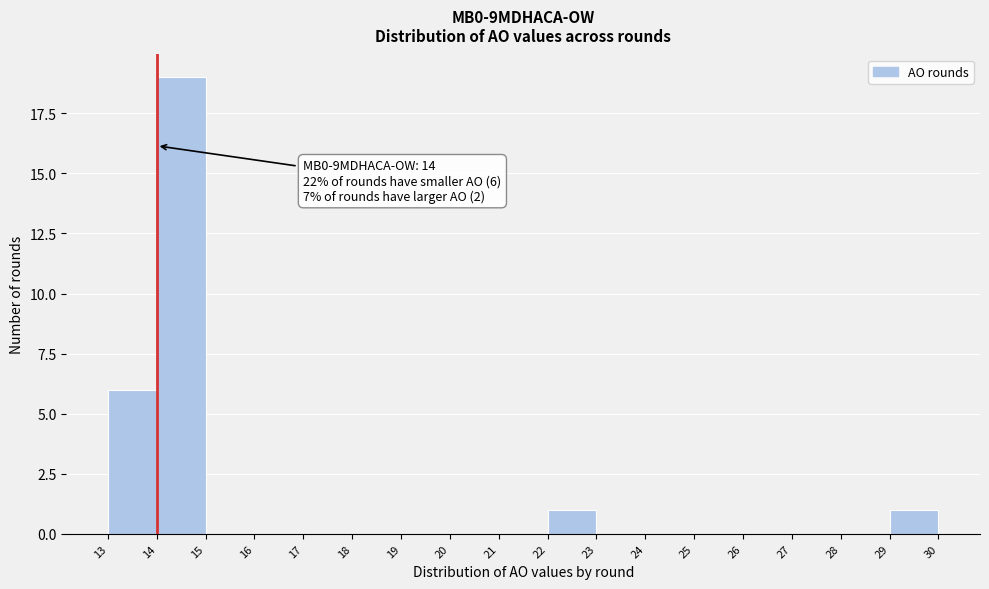

Over which range of the x-axis is the bar tallest?

14 to 15